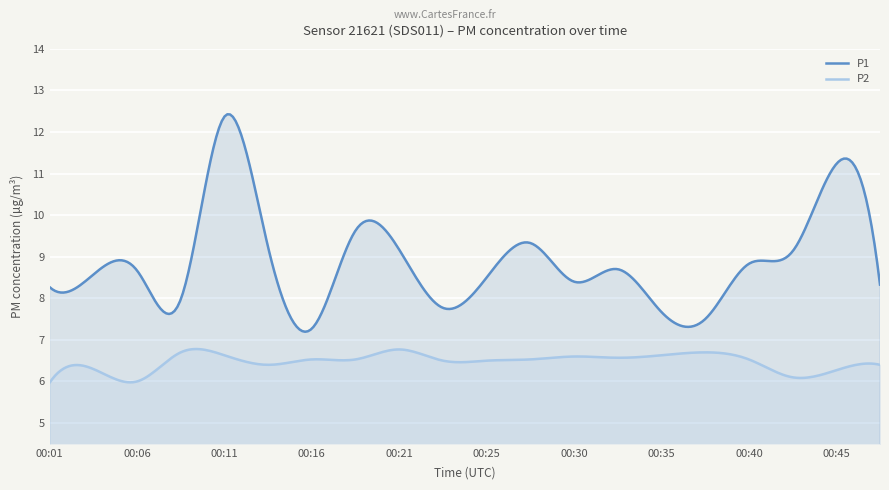

List the series in order of their overall mean, highest first.

P1, P2